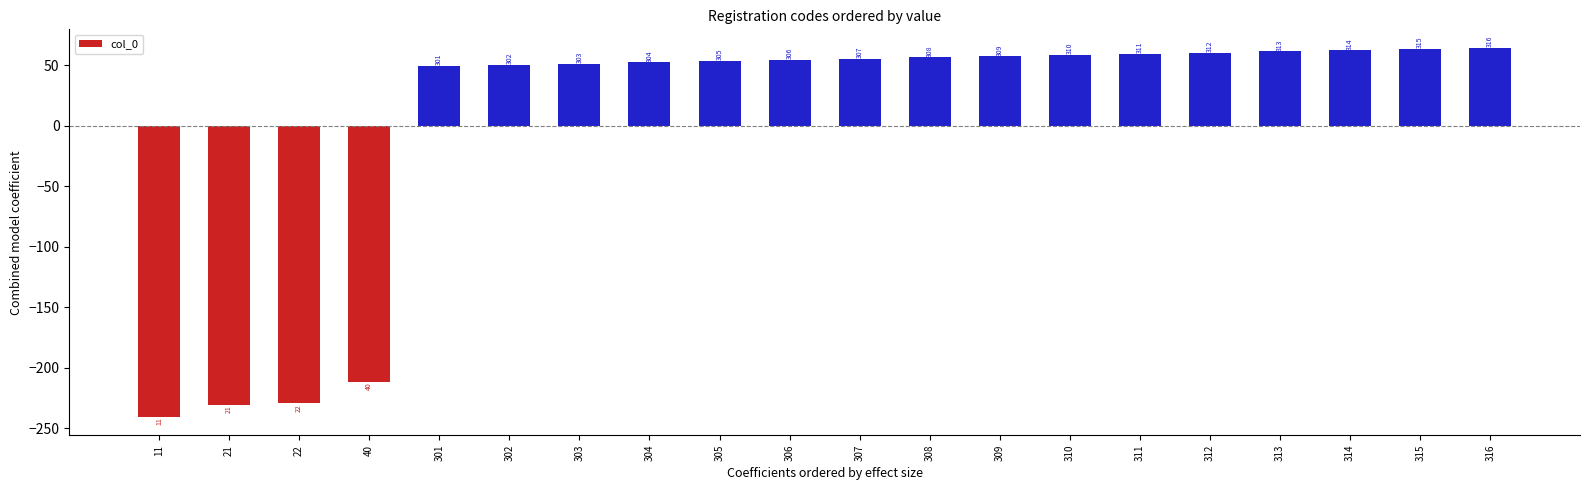

What is the change in value from 22 to 316?

+294.0